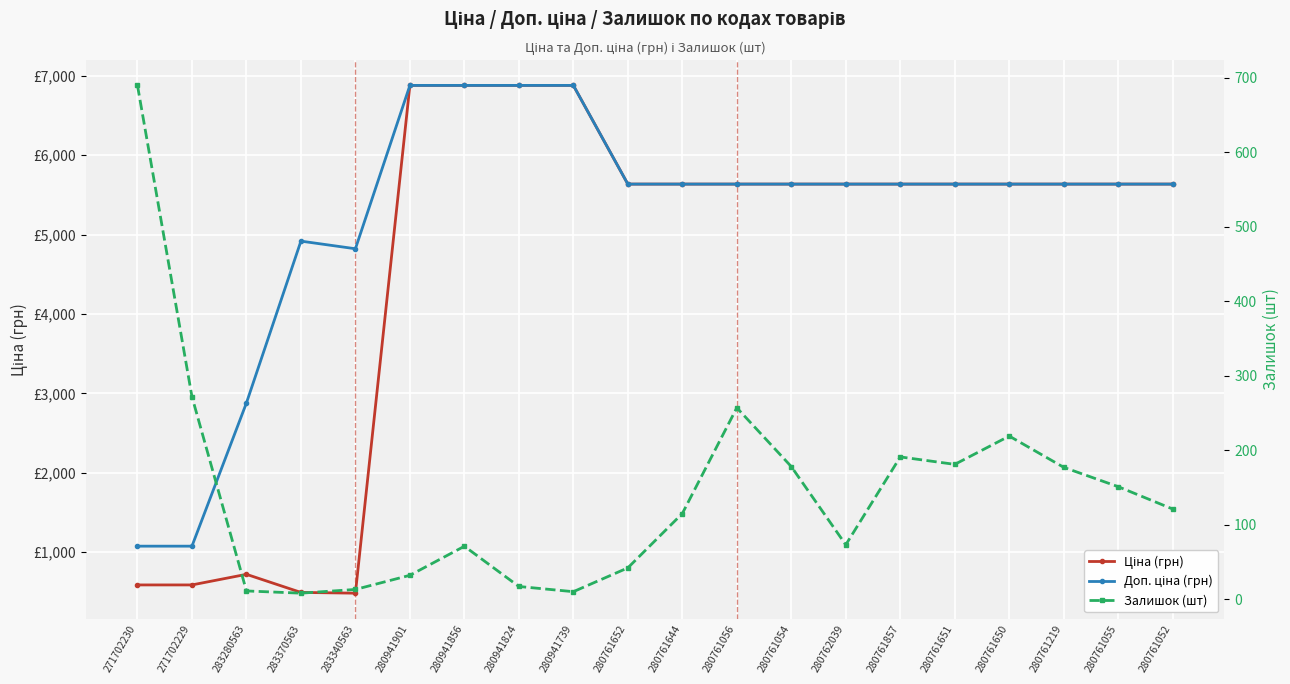

Rank the series by their maximum value, from lowest to highest.

Залишок (шт), Ціна (грн), Доп. ціна (грн)